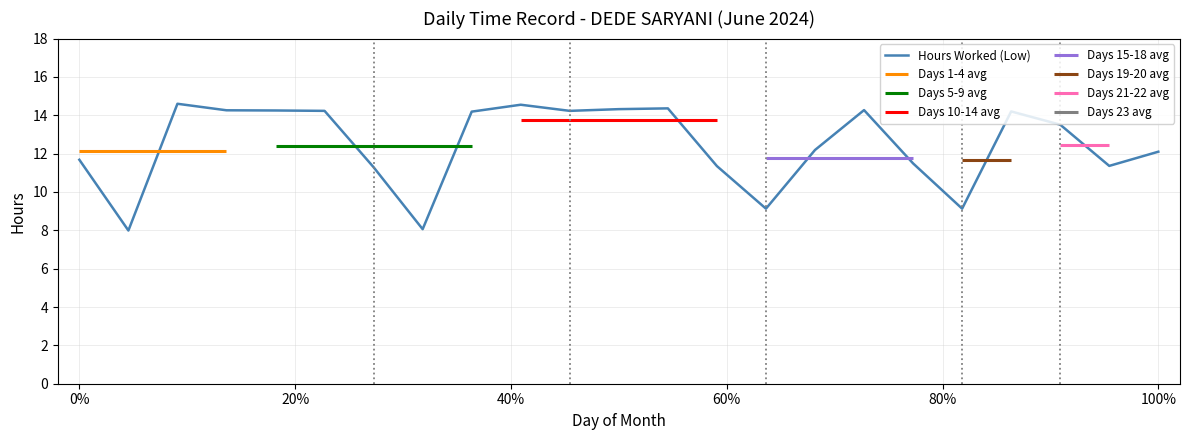

What is the maximum value shown in the chart?

14.6